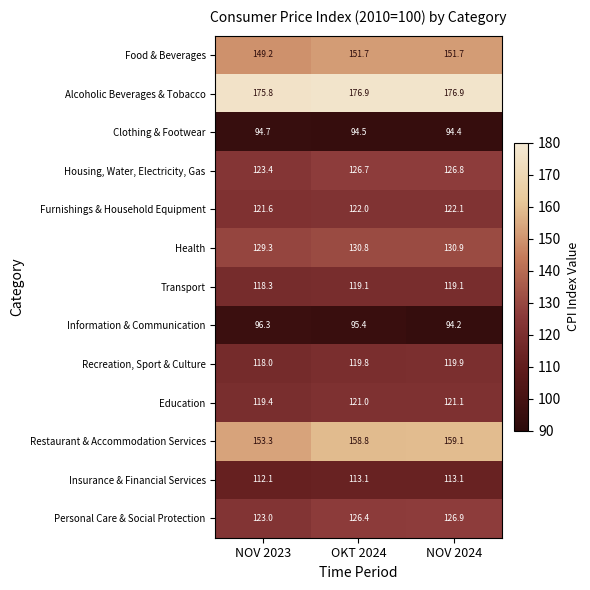

What is the average value of the Restaurant & Accommodation Services series?

157.1